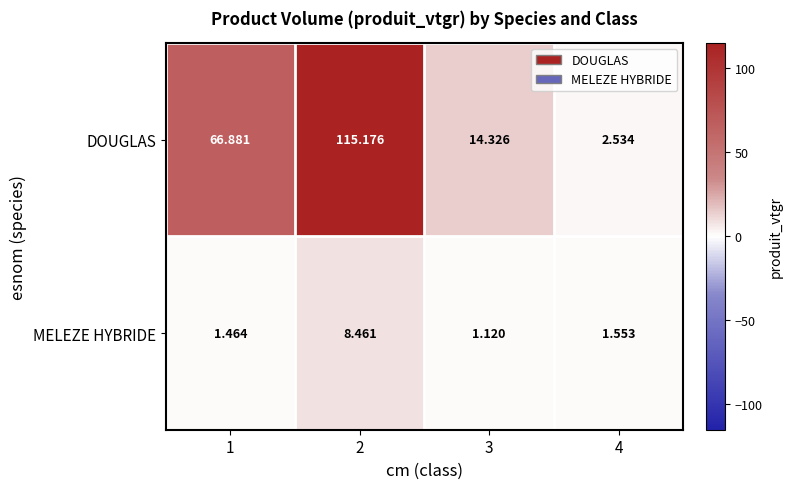

Rank the series by their maximum value, from lowest to highest.

MELEZE HYBRIDE, DOUGLAS